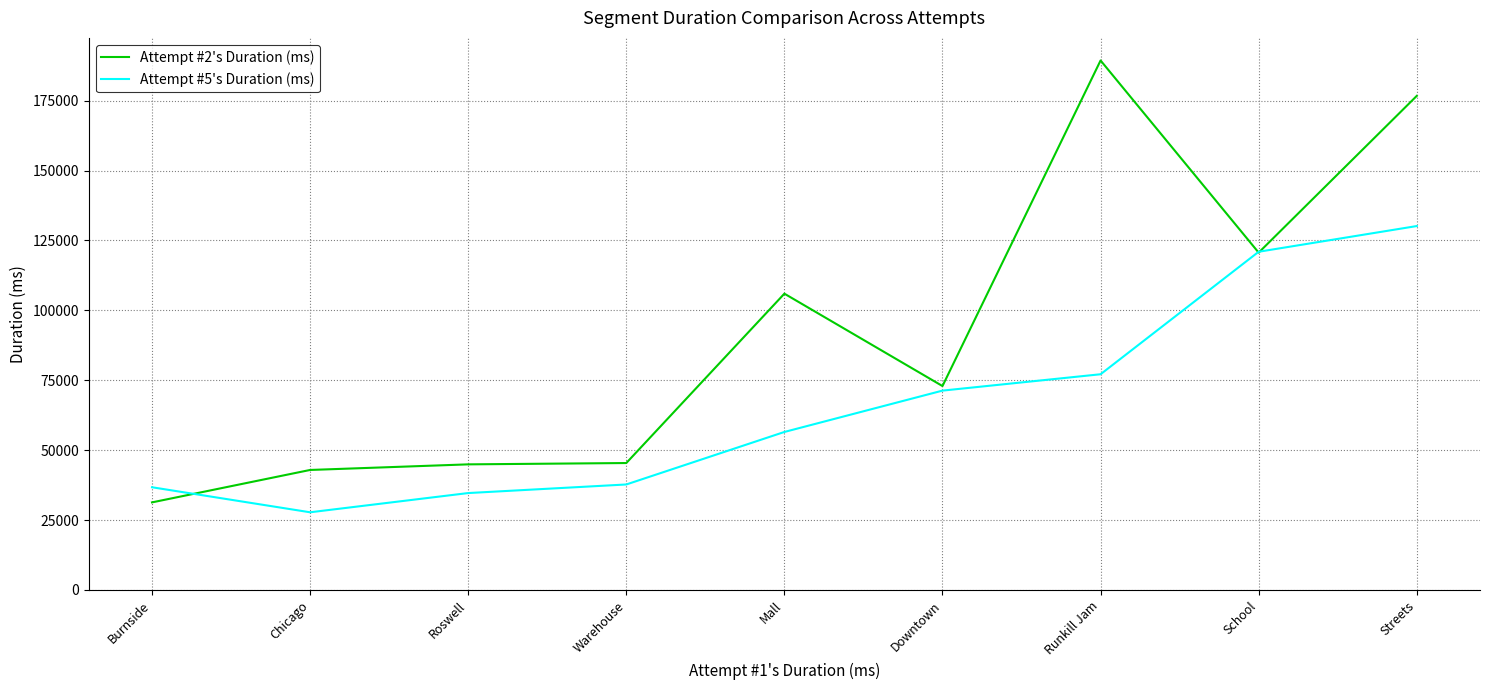

Between Warehouse and Downtown, which series saw the biggest shift?

Attempt #5's Duration (ms)